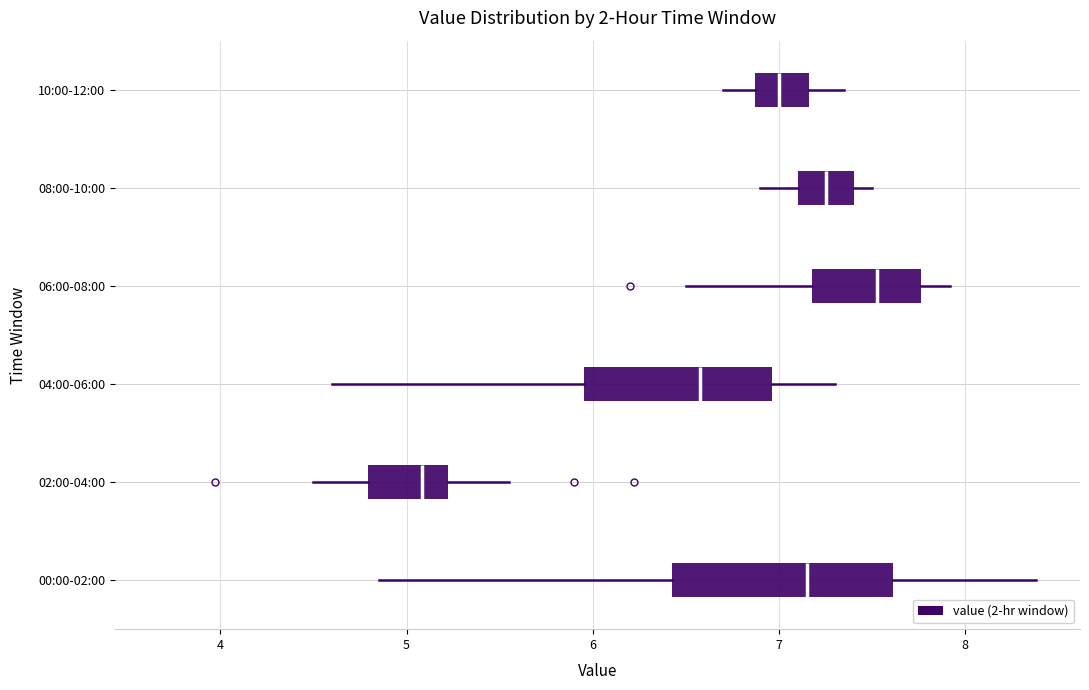

Reading bottom to top, transcribe this box plot: for each box, give where its median line is, the range the box spans, and where its two whiskers end, as read against the x-axis. The values are not printed on the chart, so give them approximately, as read against the axis.

00:00-02:00: median 7.2, box 6.4 to 7.6, whiskers 4.9 to 8.4
02:00-04:00: median 5.1, box 4.8 to 5.2, whiskers 4.5 to 5.6
04:00-06:00: median 6.6, box 6.0 to 7.0, whiskers 4.6 to 7.3
06:00-08:00: median 7.5, box 7.2 to 7.8, whiskers 6.5 to 7.9
08:00-10:00: median 7.3, box 7.1 to 7.4, whiskers 6.9 to 7.5
10:00-12:00: median 7.0, box 6.9 to 7.2, whiskers 6.7 to 7.4